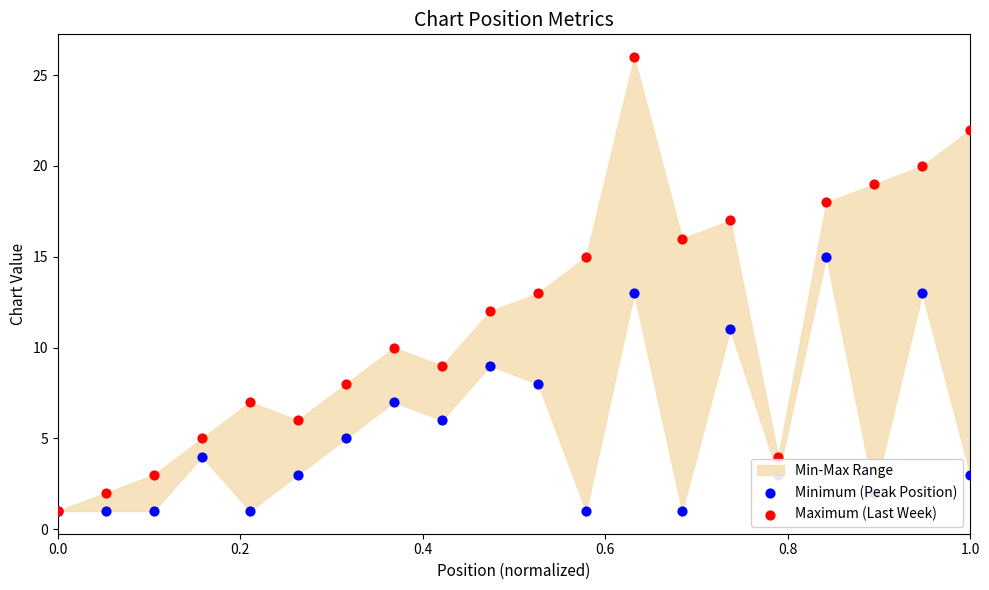

Which series contains the highest Y value?

Maximum (Last Week)